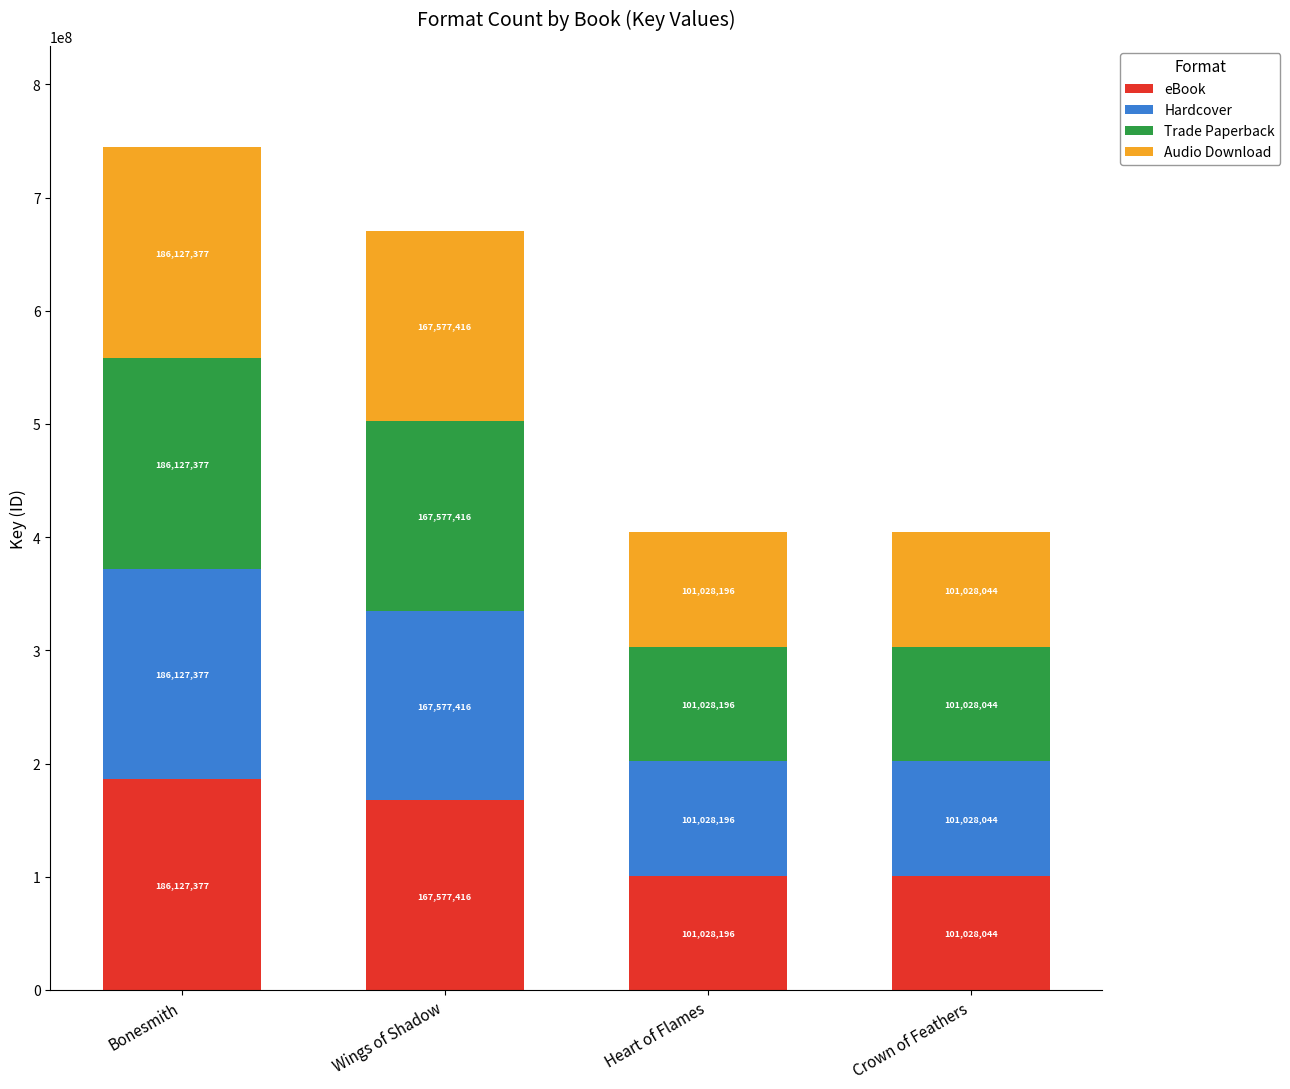

At which label does eBook reach its minimum?

Crown of Feathers